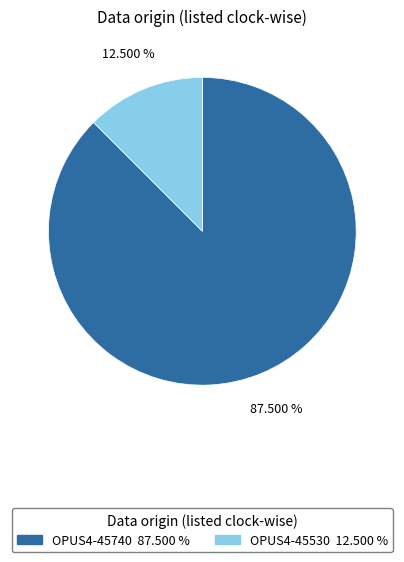

What percentage do OPUS4-45740 and OPUS4-45530 together represent?

100.0%